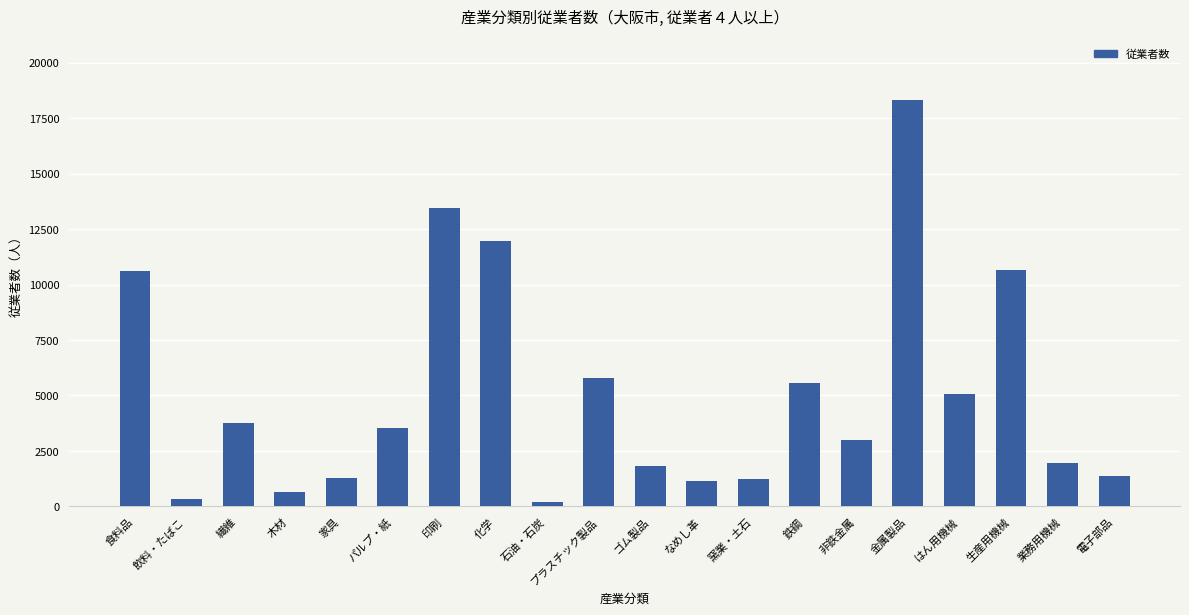

Count the number of data series in this chart.

1